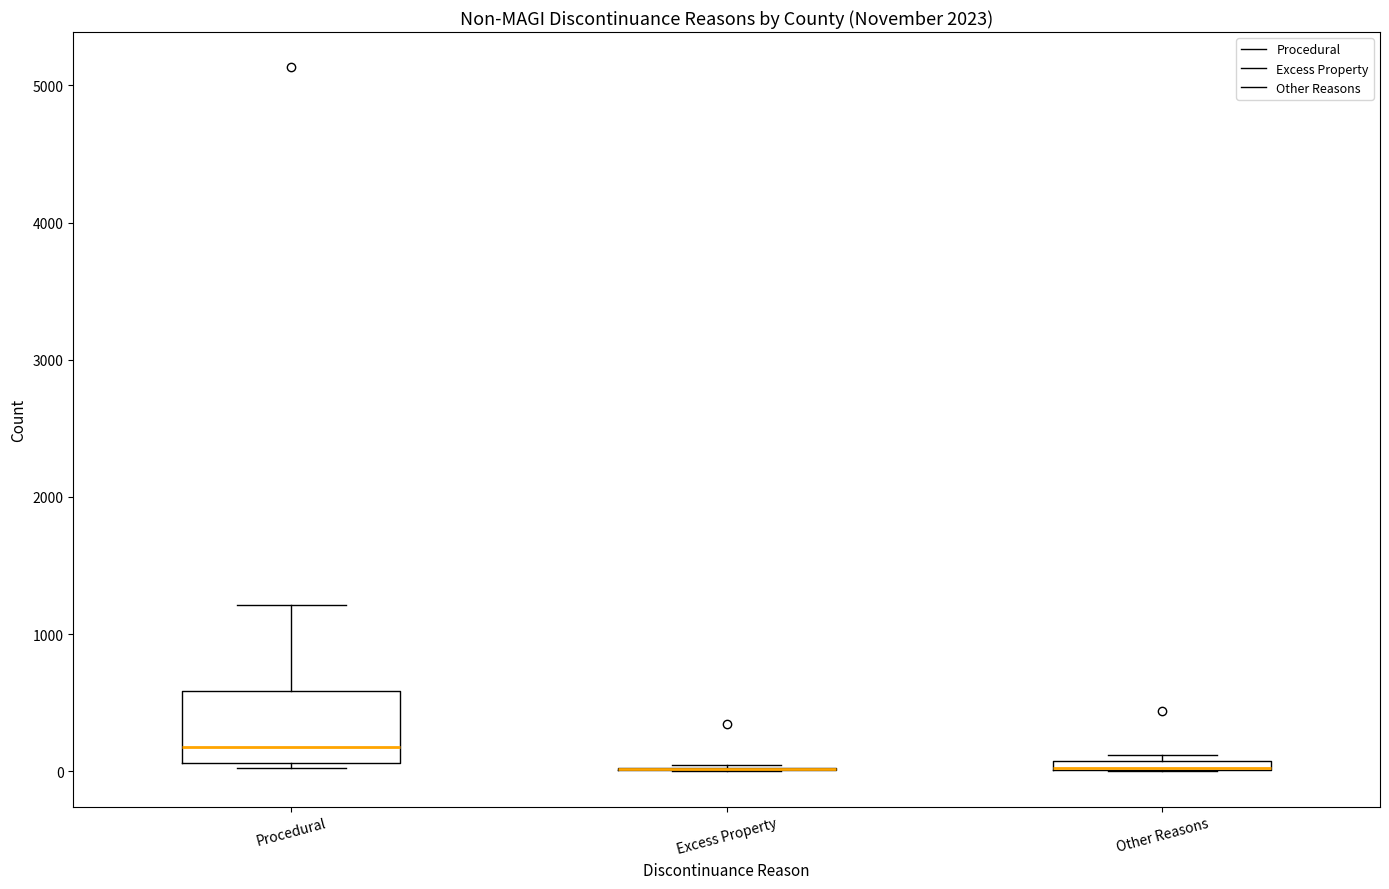

Where is the upper edge of the box for Other Reasons on the y-axis? The values are not printed on the chart, so give them approximately, as read against the axis.

100